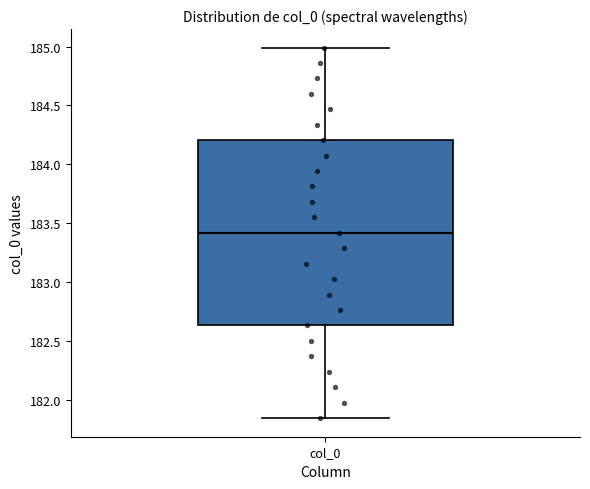

Where is the upper edge of the box for col_0 on the y-axis? The values are not printed on the chart, so give them approximately, as read against the axis.

184.20